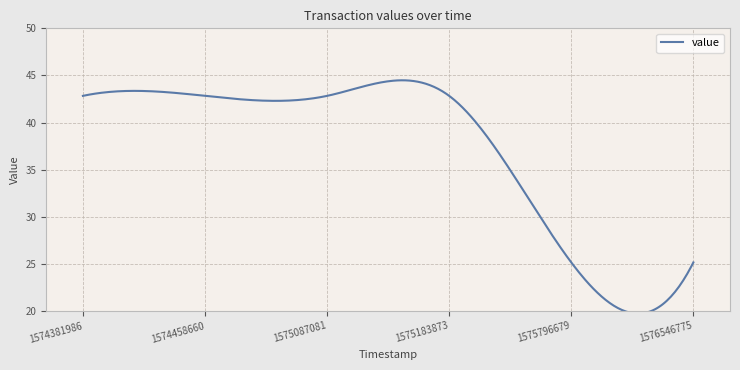

What is the maximum value shown in the chart?

44.5